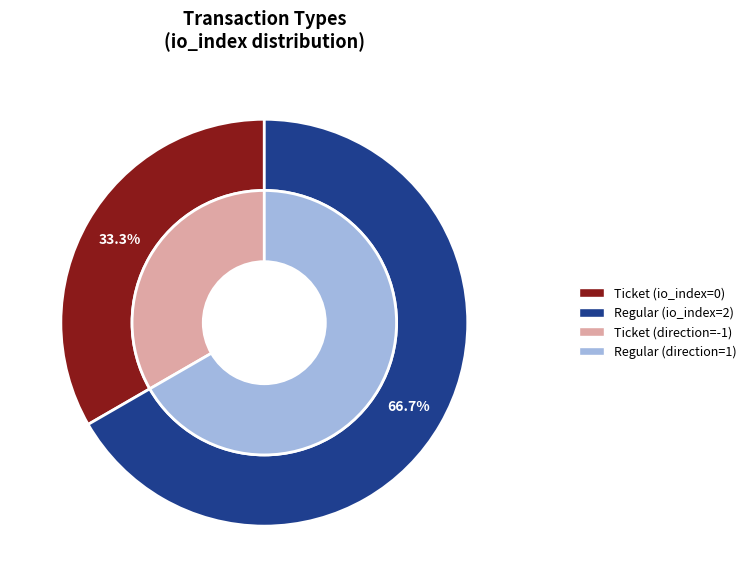

To the nearest percent, what is the average slice percentage?

50%